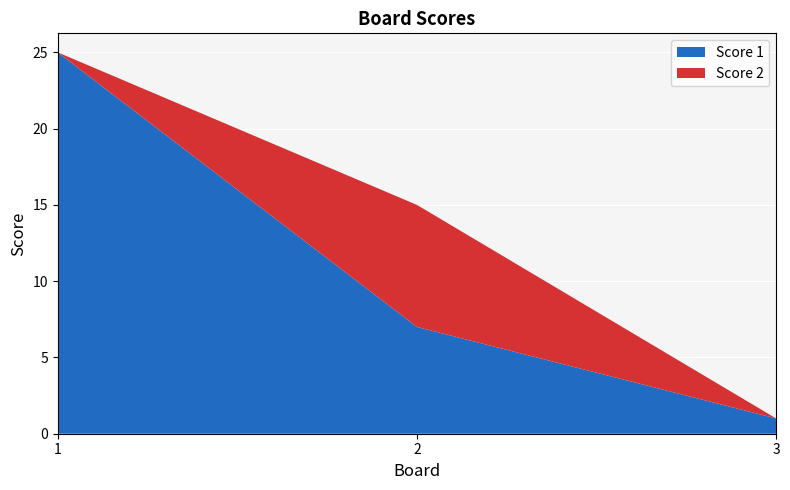

Reading left to right, list all the values displayed in this chart.

Score 1: 1=25	2=7	3=1
Score 2: 1=0	2=8	3=0